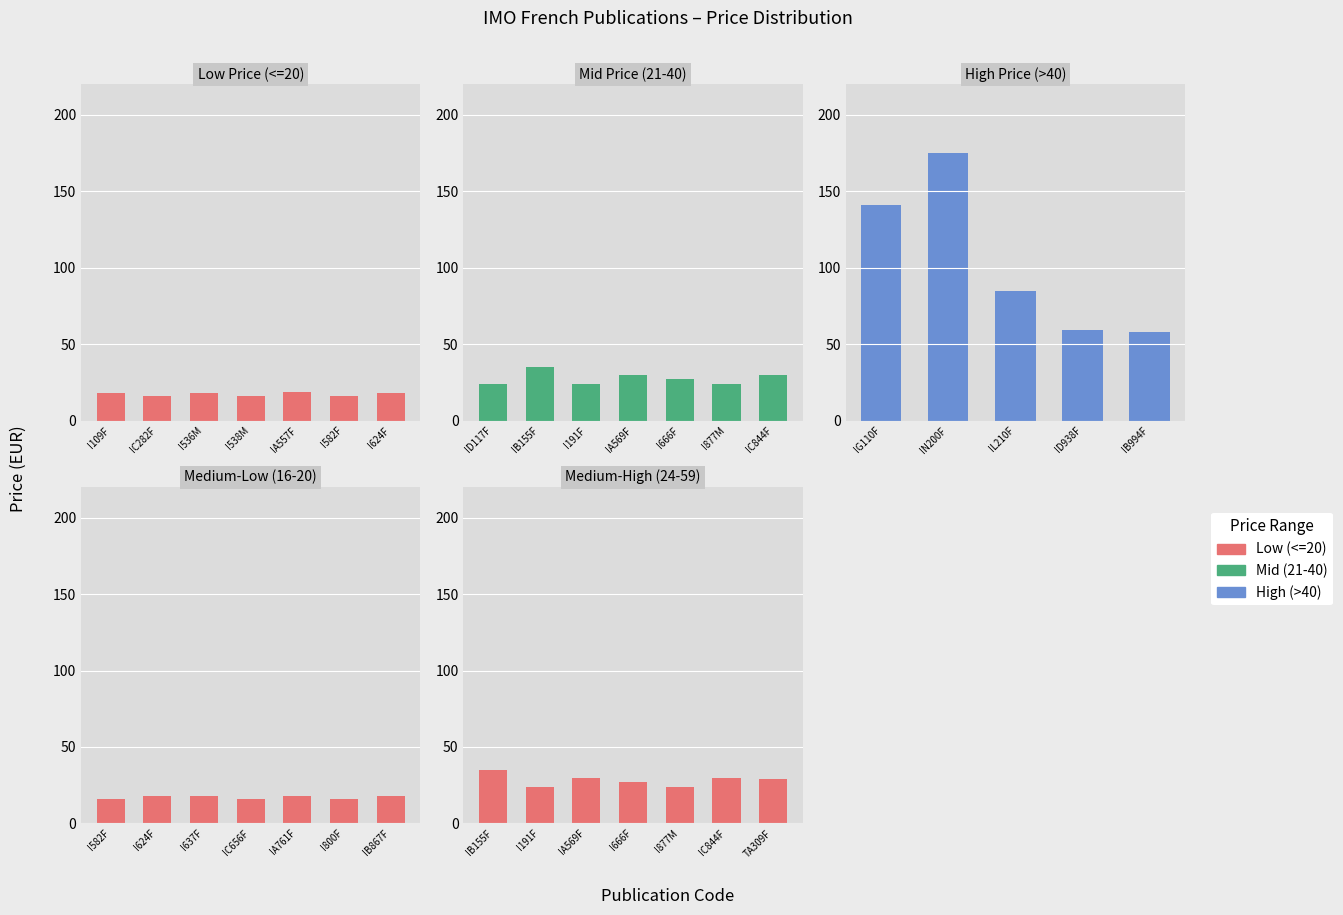

At which label is the value closest to 95?

IL210F